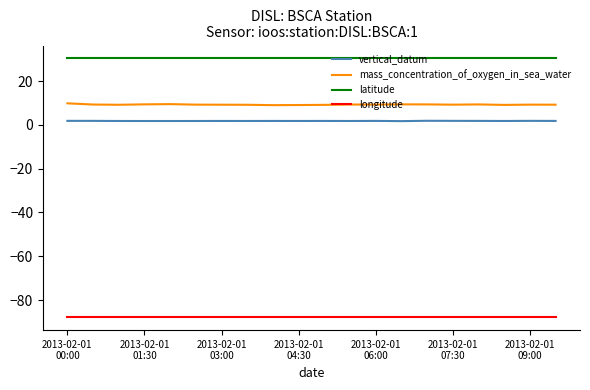

Which series has the widest spread of values?

mass_concentration_of_oxygen_in_sea_water